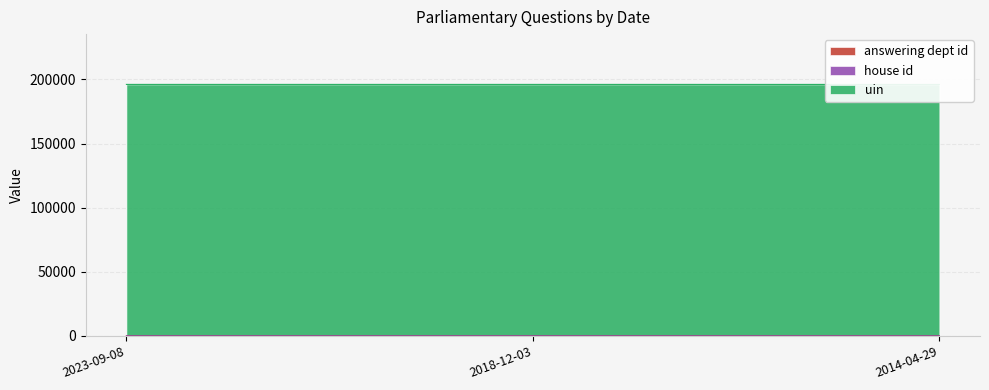

How many lines are shown in the chart?

3